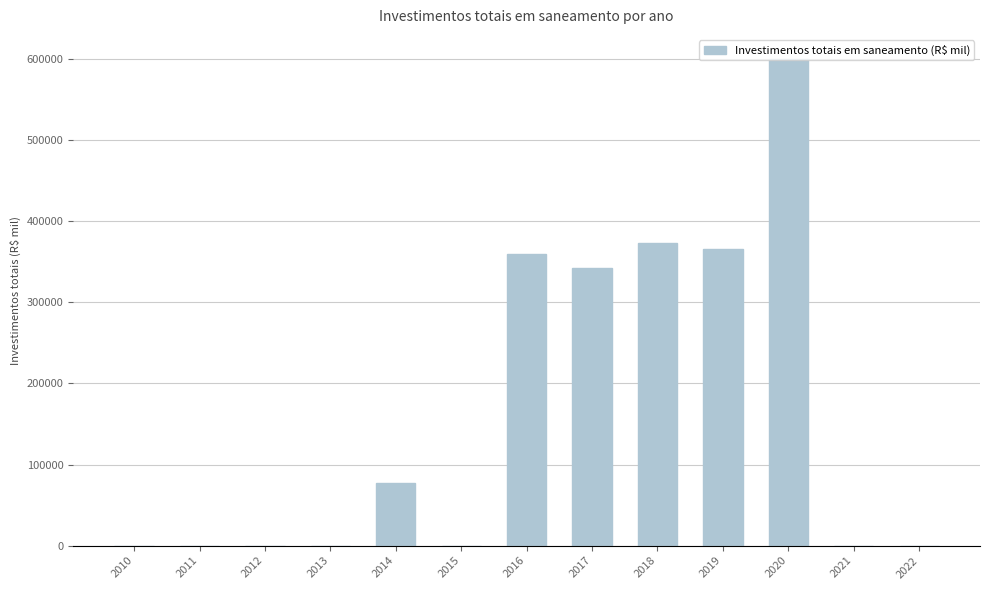

Reading left to right, transcribe all the data shown in this chart.

2010=0.0	2011=0.0	2012=0.0	2013=0.0	2014=76989.9	2015=0.0	2016=359654.0	2017=342857.6	2018=373612.5	2019=365678.0	2020=599710.7	2021=0.0	2022=0.0